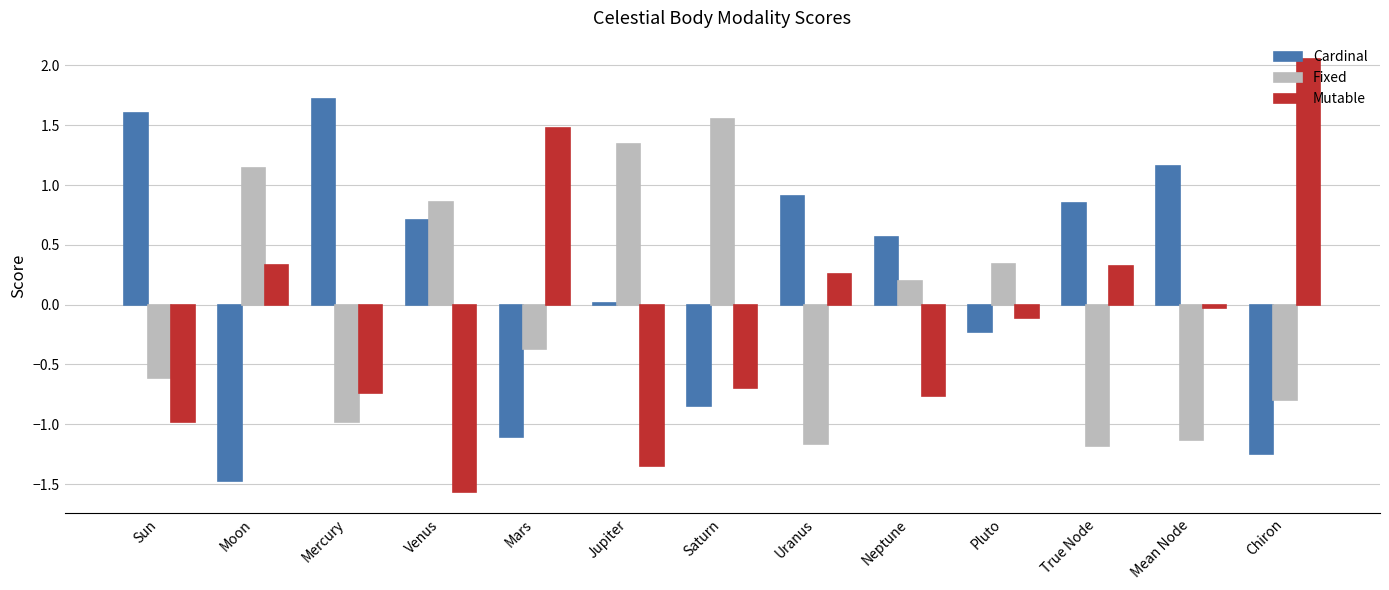

Is the value of Cardinal at Neptune greater than the value of Fixed at Mars?

Yes